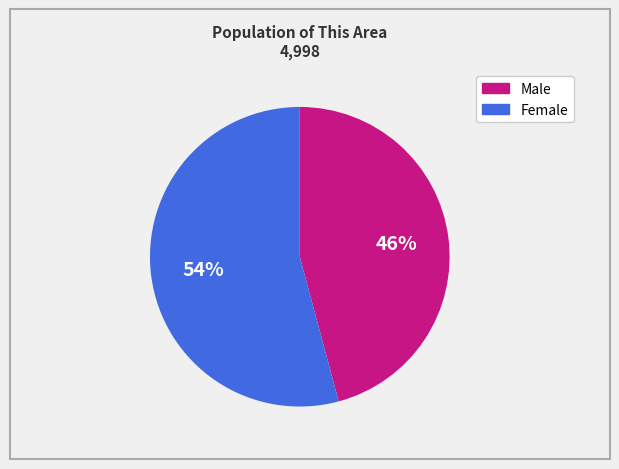

Count the number of slices in the pie.

2